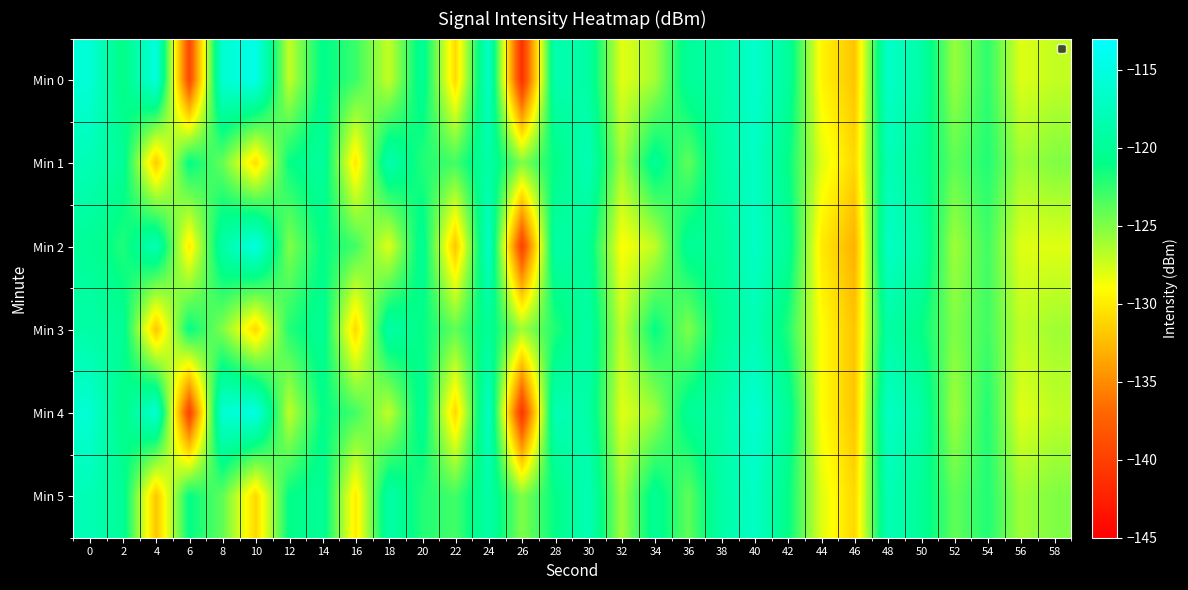

Between 10 and 16, which is larger?

10